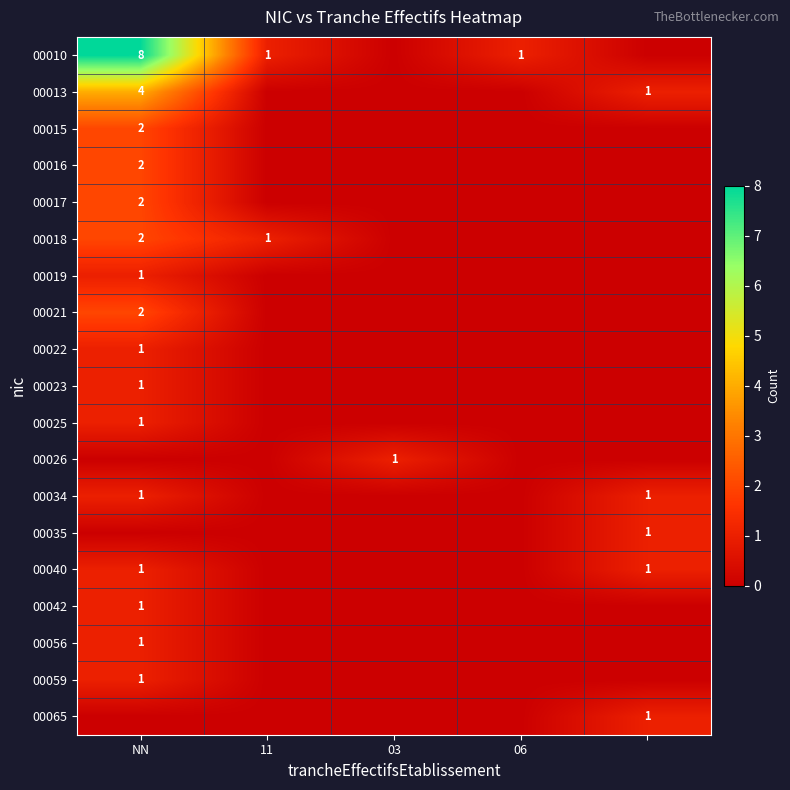

True or false: 00059 has a value of 1 at NN.

True